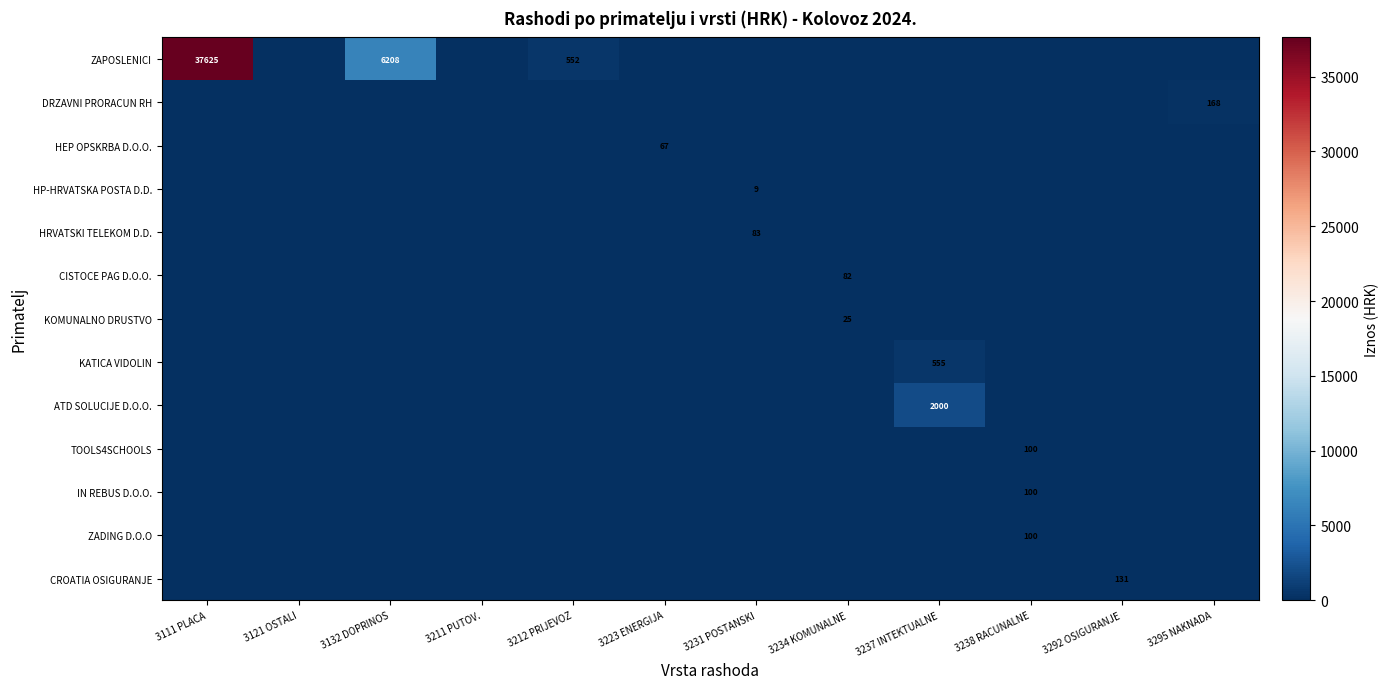

How many values in the KOMUNALNO DRUSTVO series exceed 0?

1